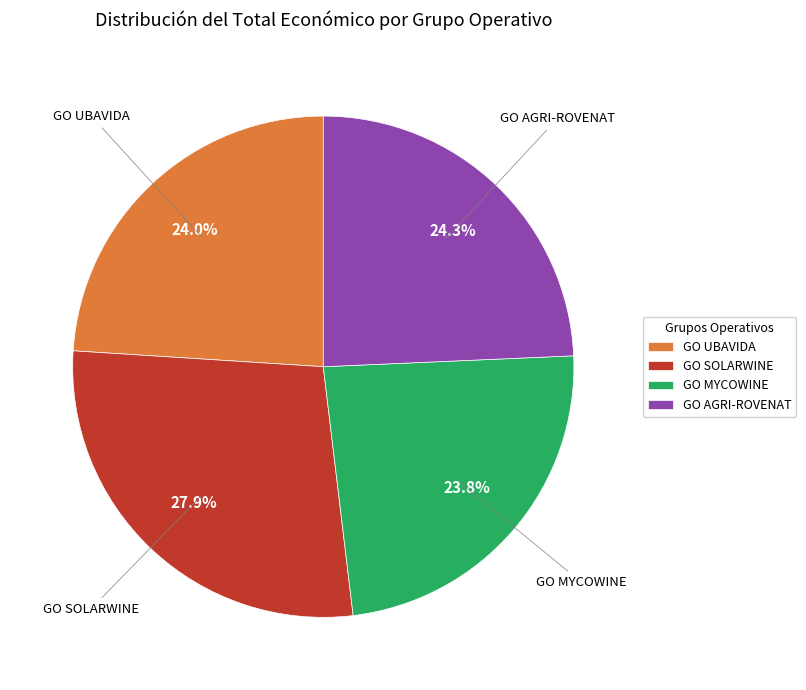

Which slice is the largest?

GO SOLARWINE